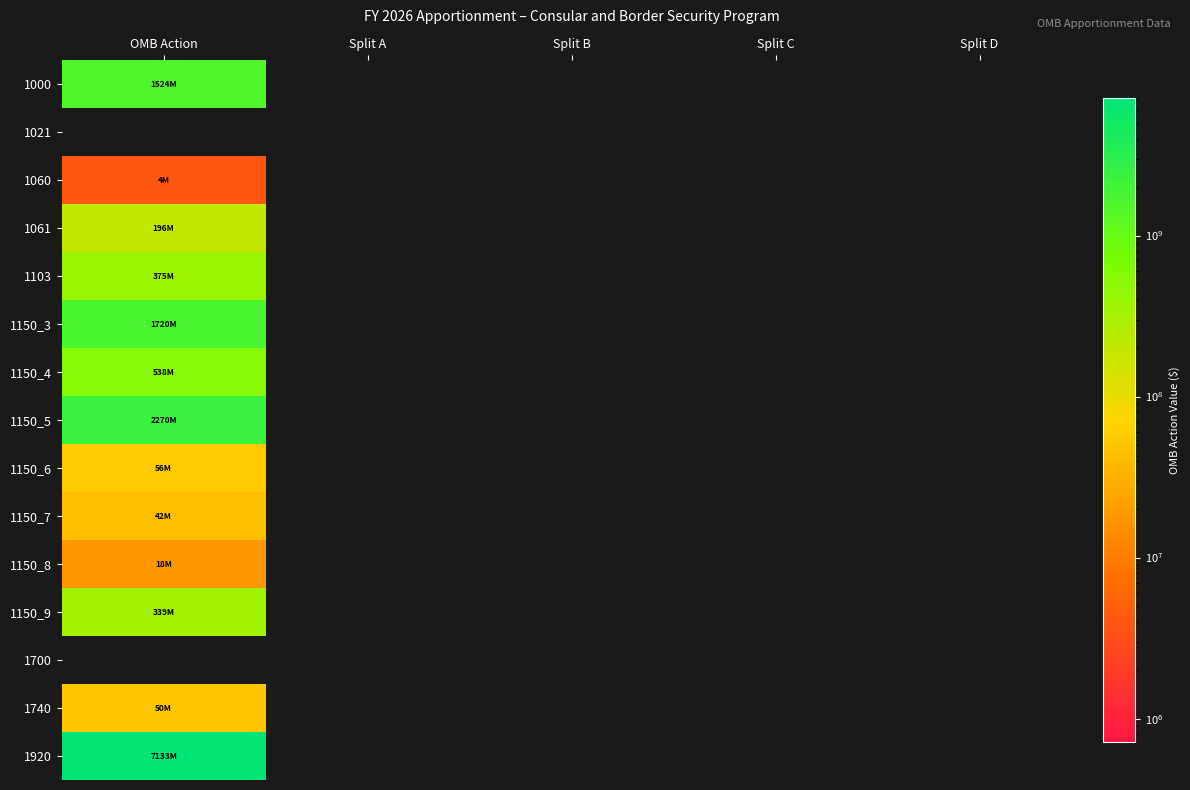

How many distinct data groups are displayed?

15